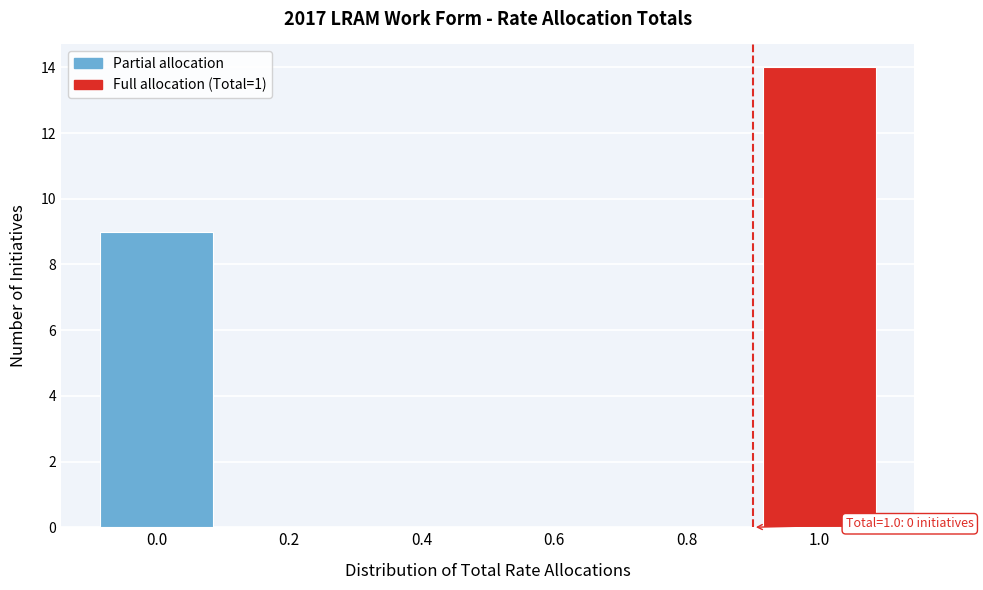

Reading left to right, list all the values displayed in this chart.

0.0=9	0.2=0	0.4=0	0.6=0	0.8=0	1.0=14